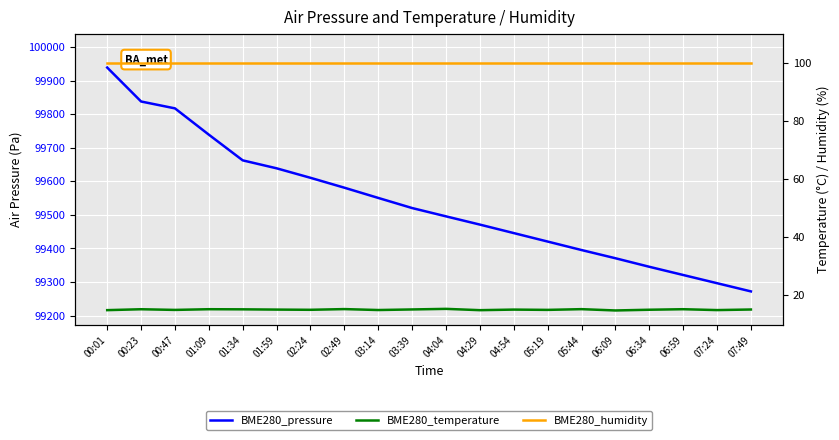

True or false: BME280_pressure and BME280_humidity intersect in this chart.

False